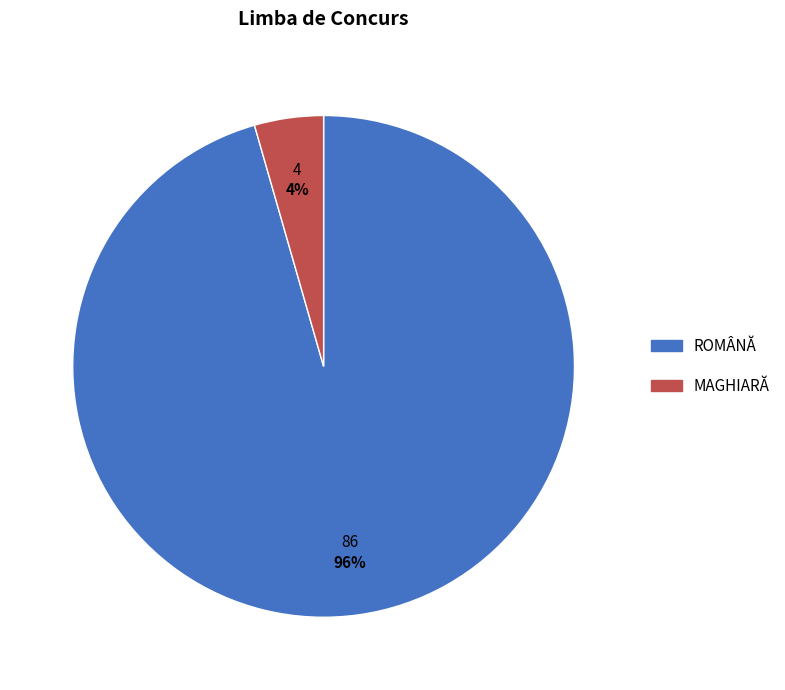

Rank the categories by value from highest to lowest.

ROMÂNĂ, MAGHIARĂ